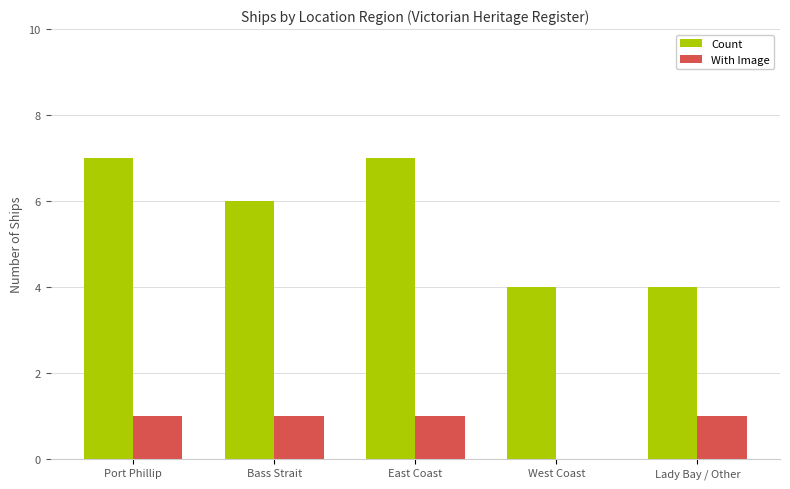

What is the sum of the Count values at Port Phillip and East Coast?

14